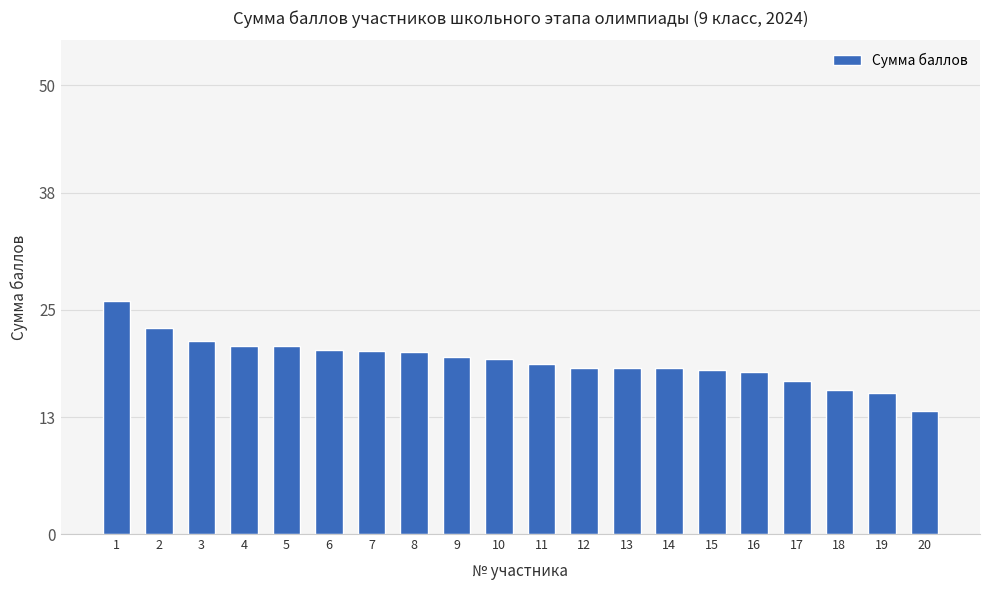

What is the value of the 3rd bar from the left?

21.5